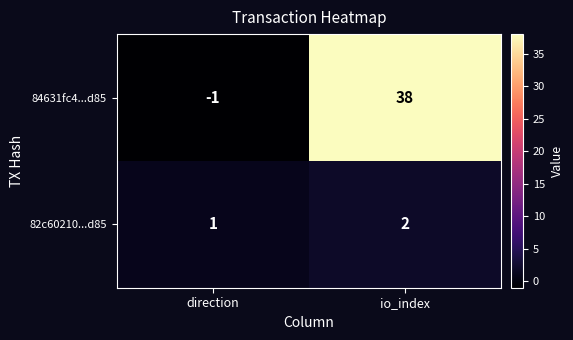

List the series in order of their peak value, lowest first.

82c60210...d85, 84631fc4...d85